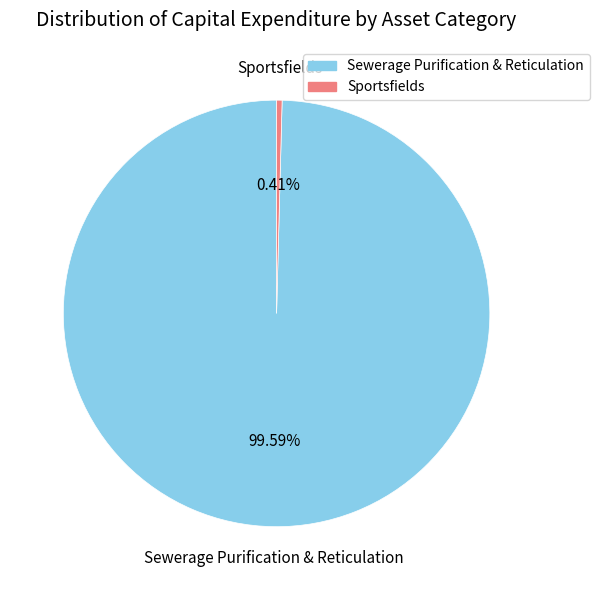

Which category has the smallest portion of the pie?

Sportsfields